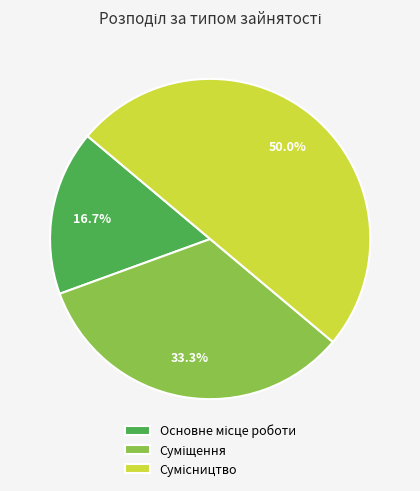

What percentage is the Основне місце роботи slice, to the nearest percent?

17%